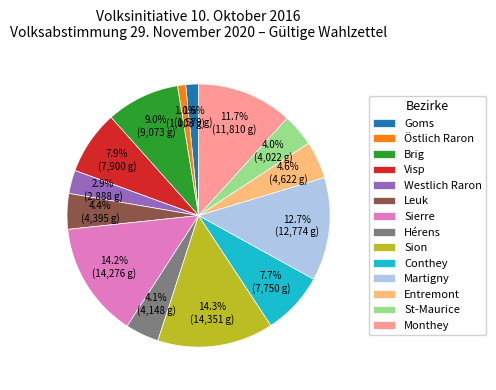

Combined, do Conthey and Sion account for over 50%?

No